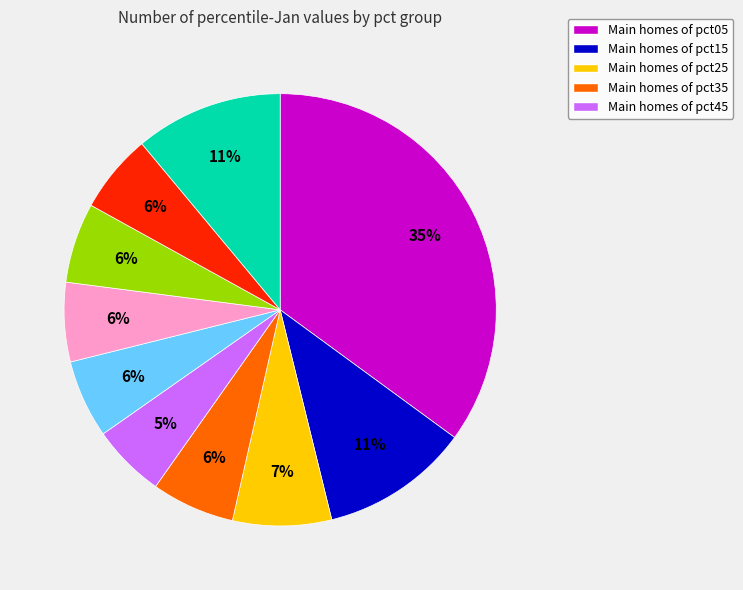

How many slices are in this pie chart?

10